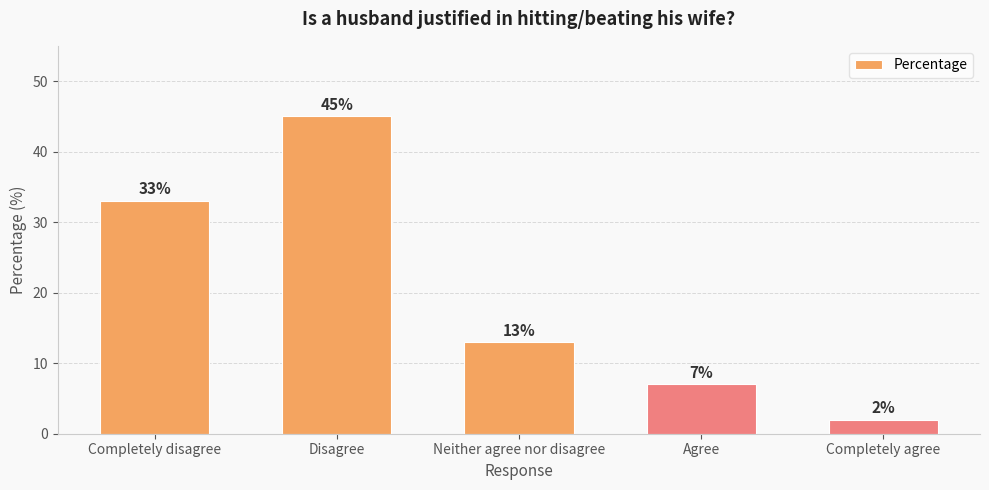

Reading left to right, extract all data points from this chart.

33	45	13	7	2